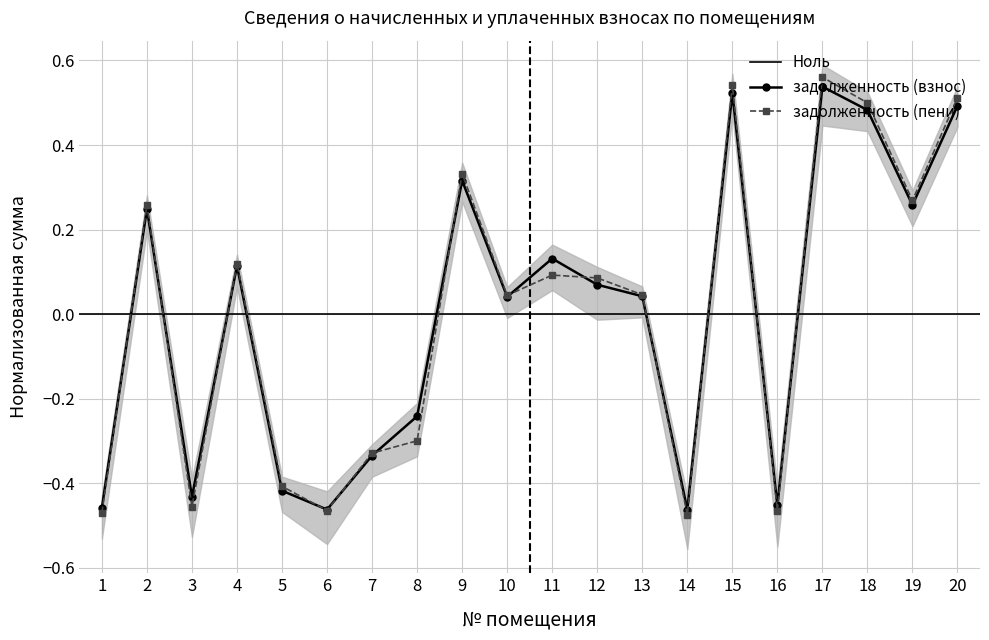

What is the value of the задолженность (пени) point at the 2nd from the left?

0.3